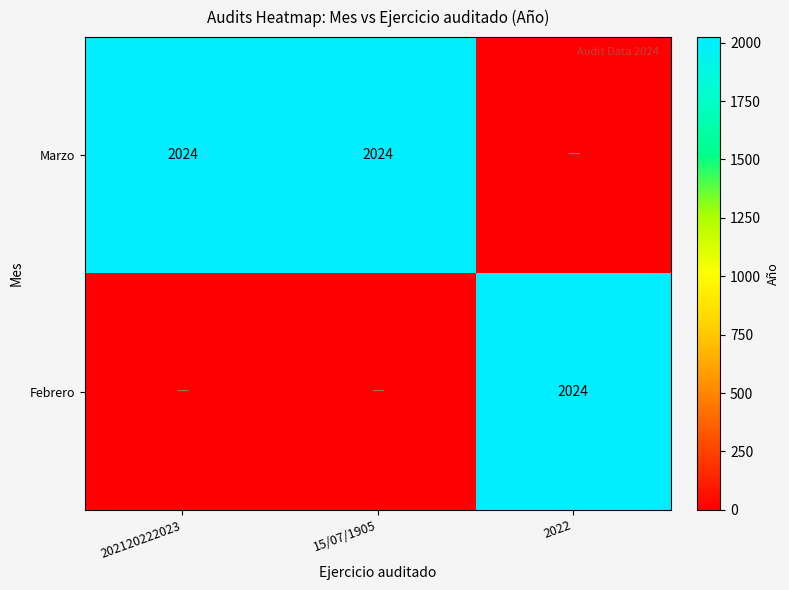

At which category is the sum across all series the highest?

202120222023